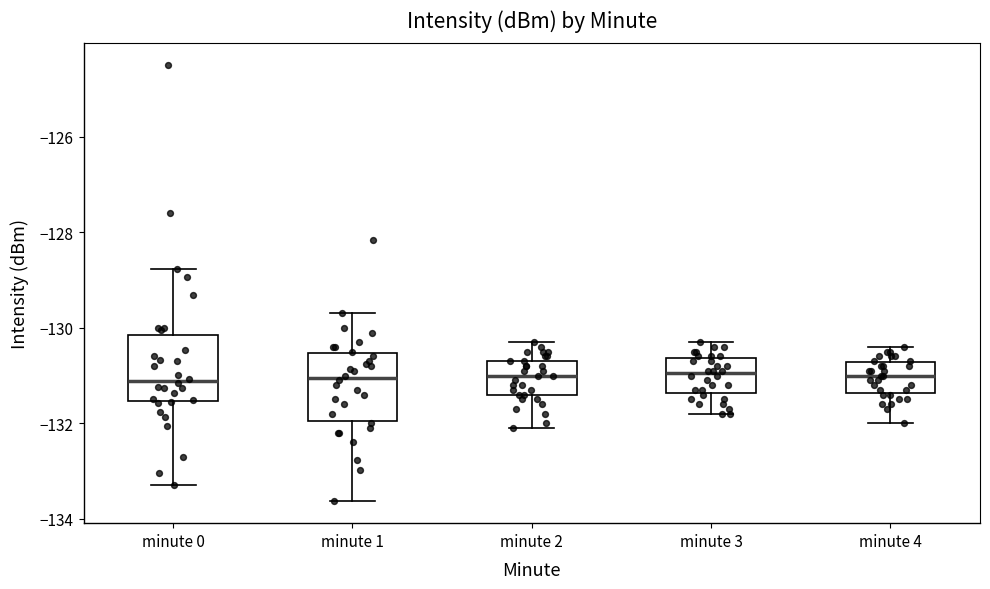

Where does the upper whisker of the box for minute 1 end on the y-axis? The values are not printed on the chart, so give them approximately, as read against the axis.

-129.6